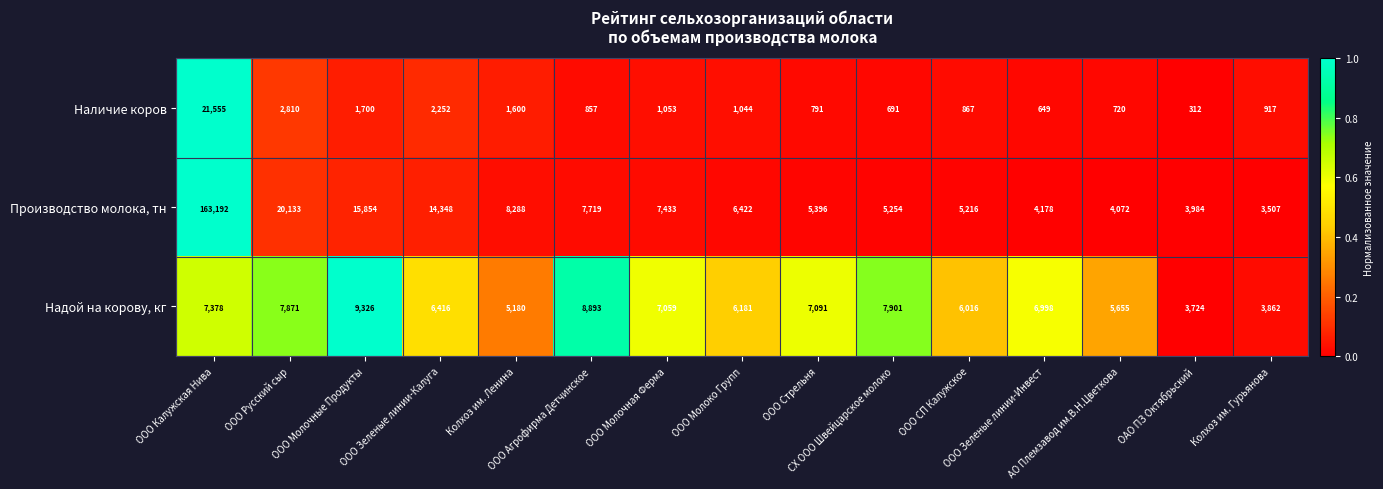

Rank the series by their maximum value, from lowest to highest.

Надой на корову, кг, Наличие коров, Производство молока, тн